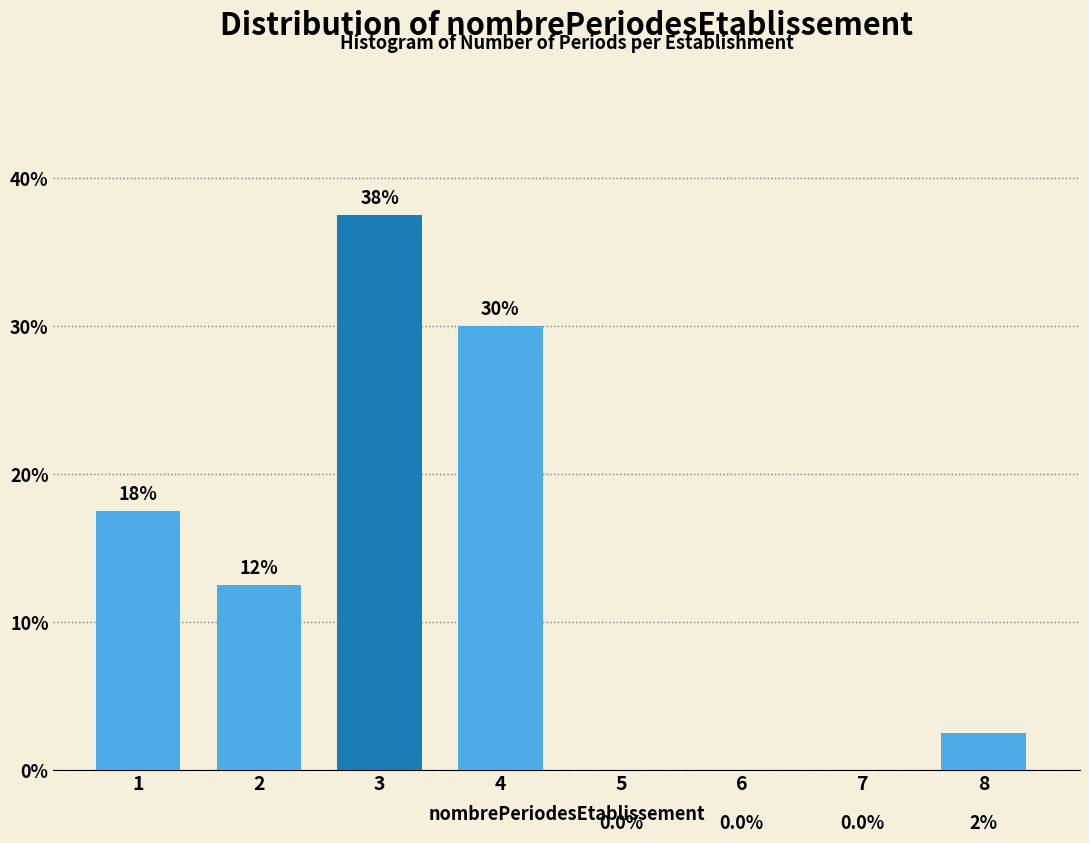

Reading left to right, what are all the values shown in this chart?

1=17.5	2=12.5	3=37.5	4=30.0	5=0.0	6=0.0	7=0.0	8=2.5